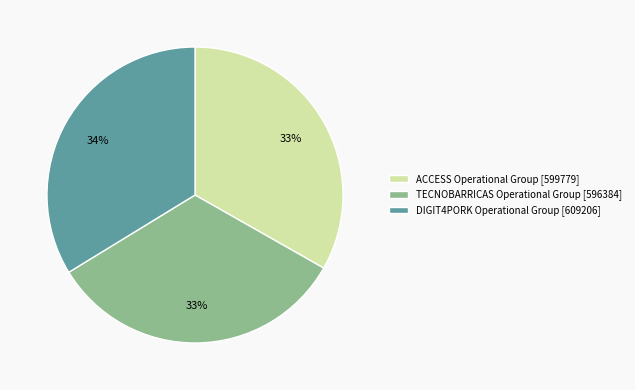

Approximately how many times larger is the value at ACCESS Operational Group [599779] compared to TECNOBARRICAS Operational Group [596384]?

1.0